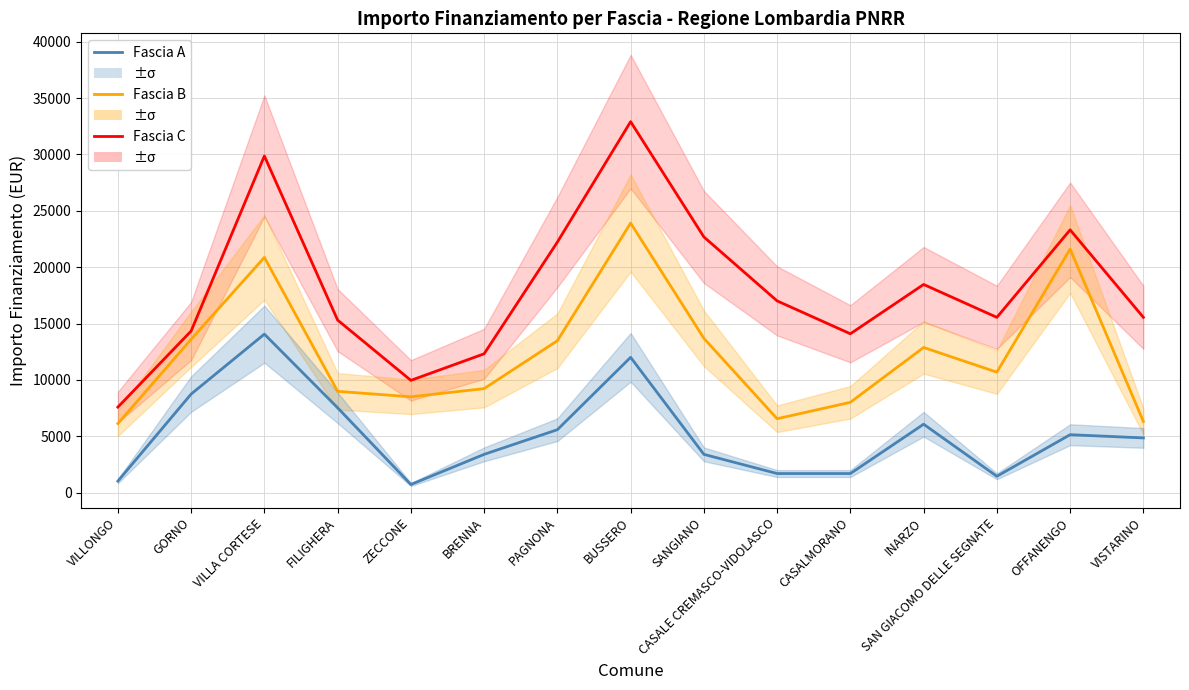

What is the difference between the Fascia C values at VILLONGO and OFFANENGO?

15720